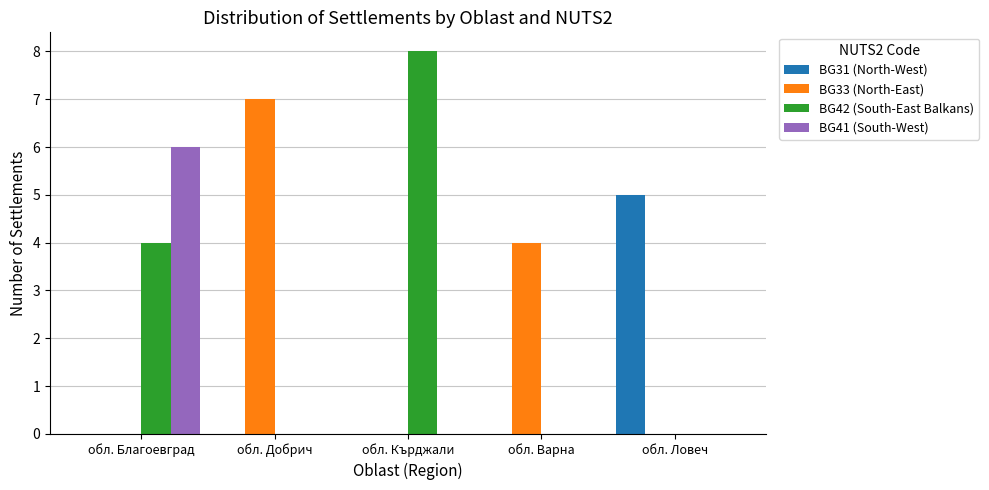

How many groups of bars are there?

5